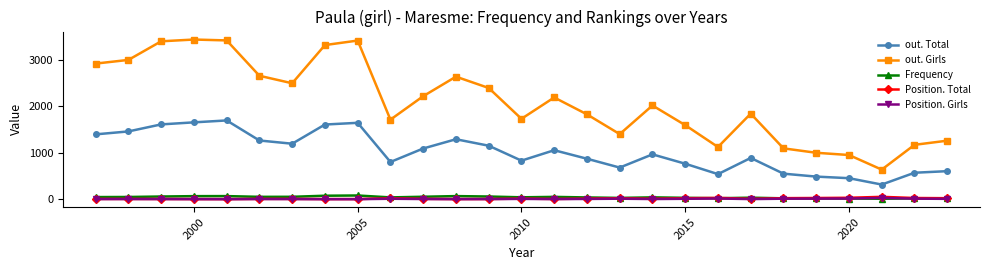

How many interior local valleys does the out. Girls series have?

6